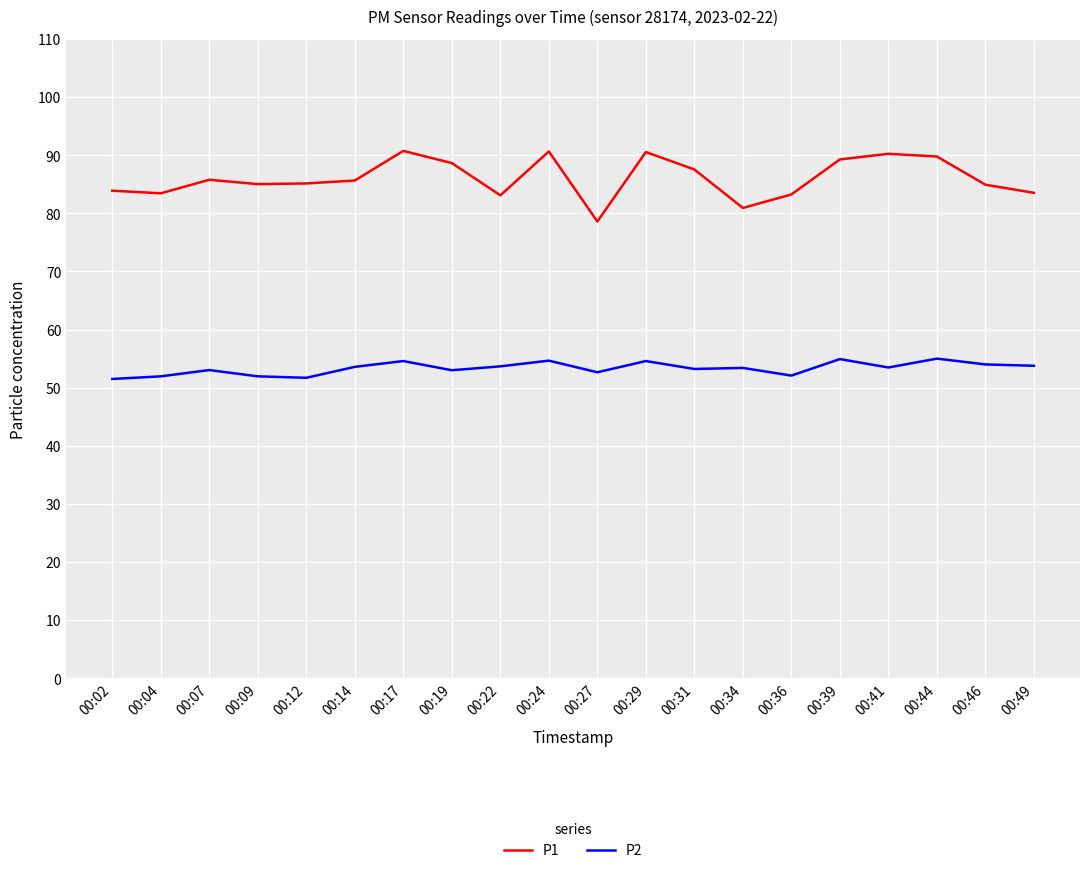

At 00:29, list the series in order from largest to smallest.

P1, P2